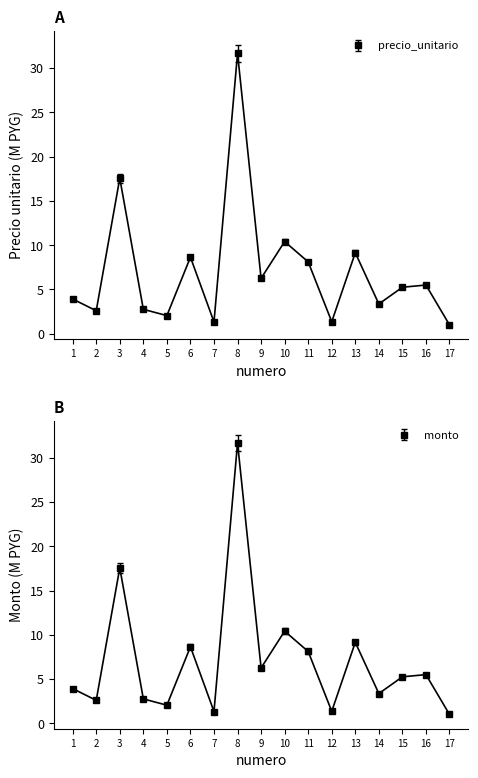

True or false: monto has a value of 0.5 at 17.

False